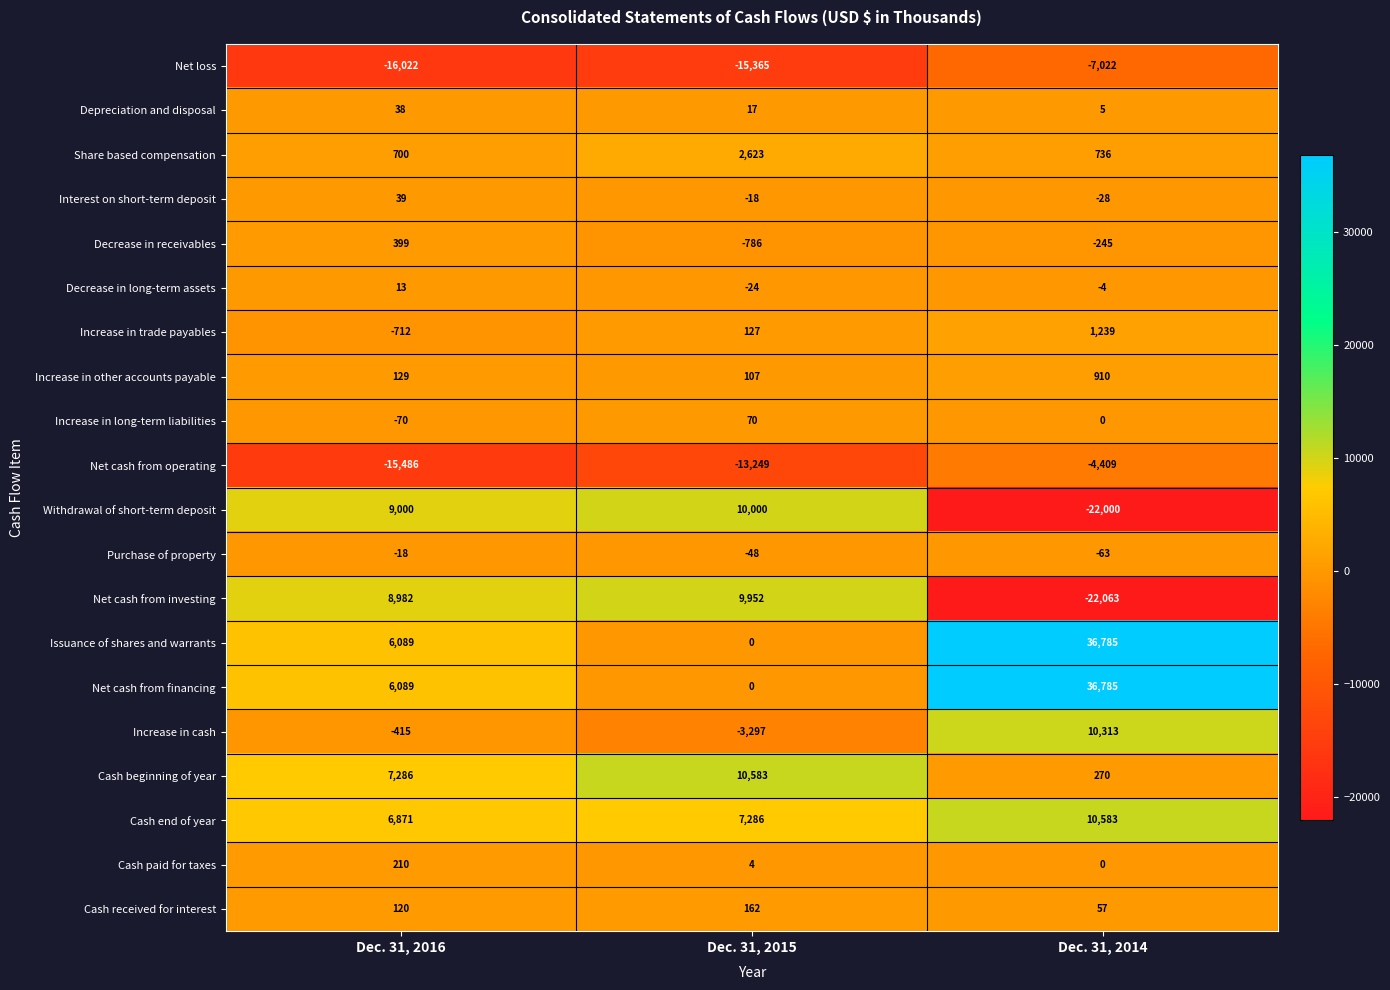

Which category has the lowest value across all series?

Dec. 31, 2014